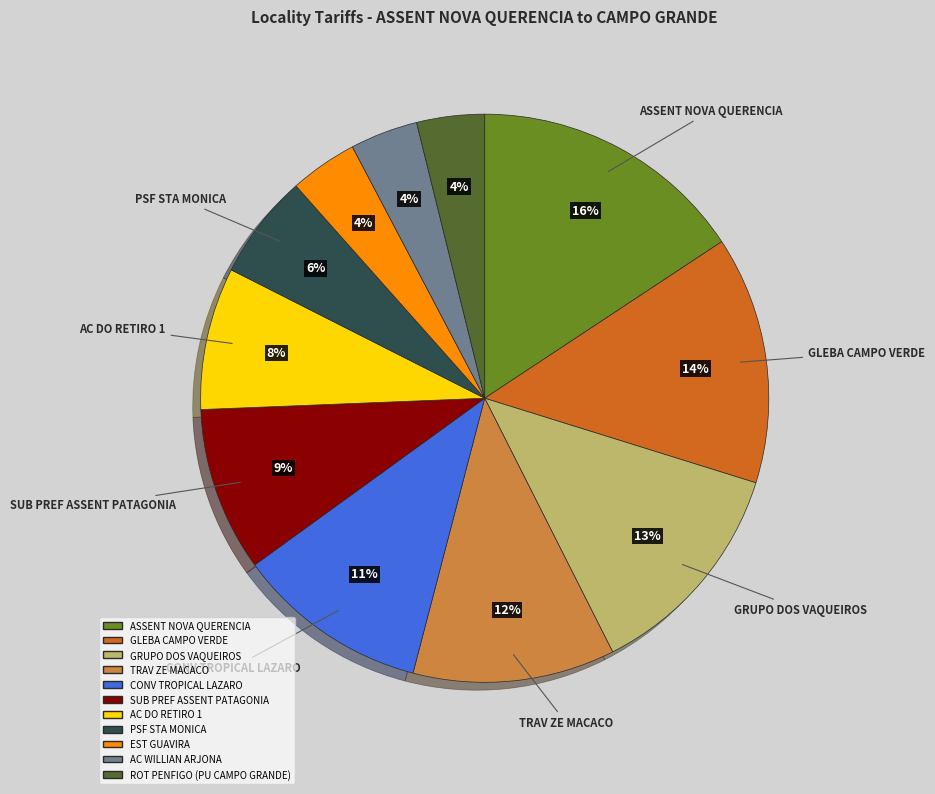

True or false: ASSENT NOVA QUERENCIA accounts for 16% of the total.

True